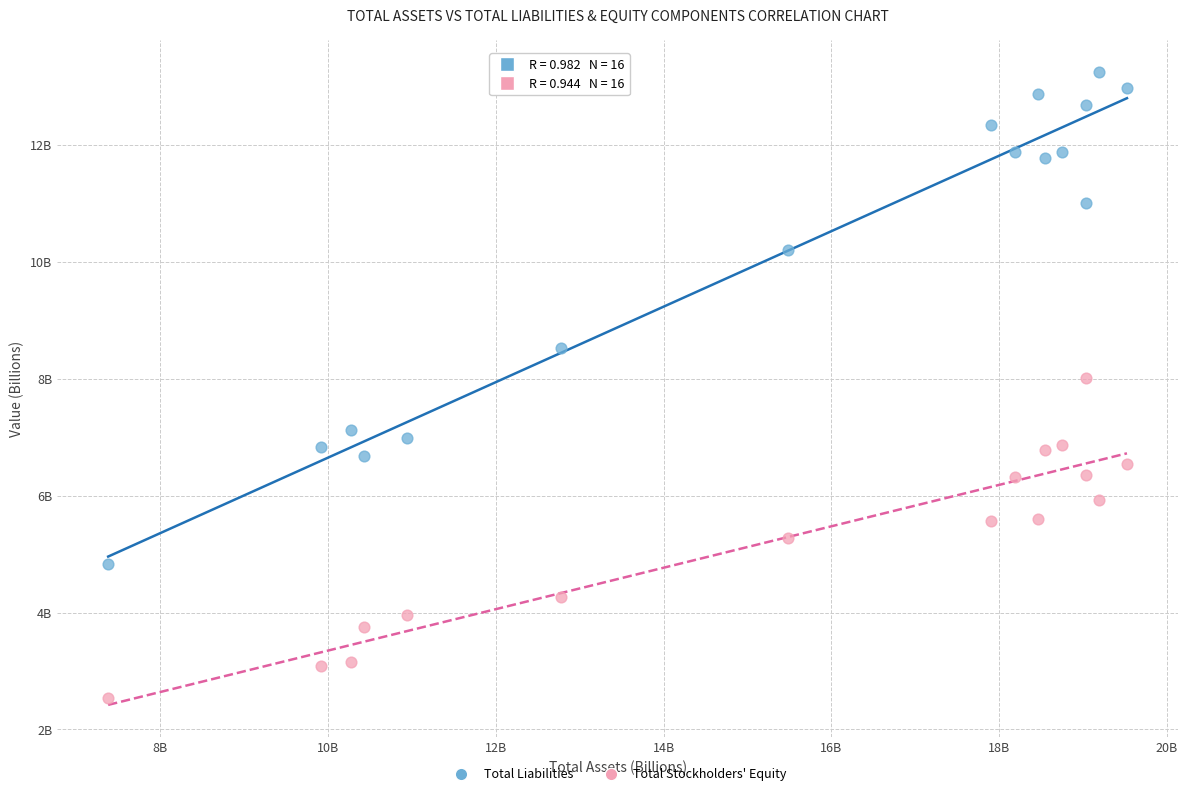

Which series contains the highest Y value?

Total Liabilities